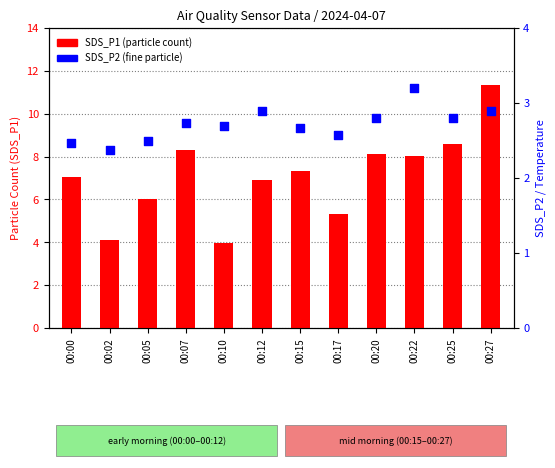

What are all the series names shown in the legend?

SDS_P1, SDS_P2